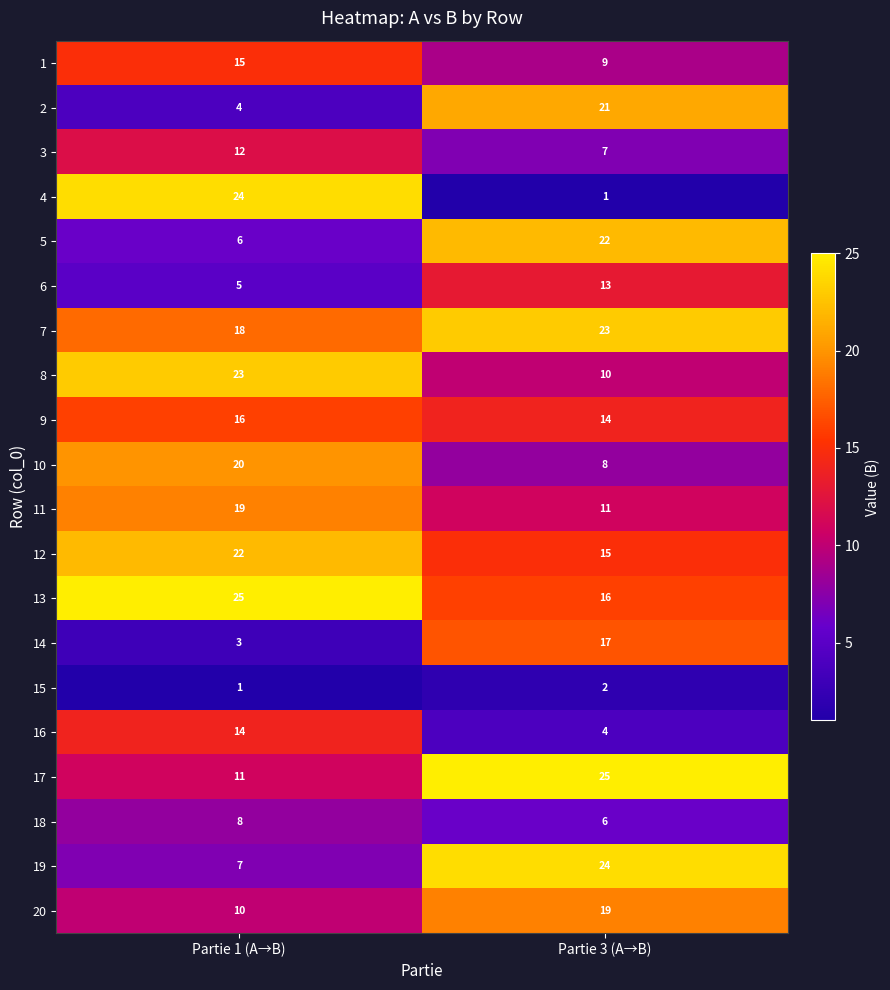

Where is 7 nearest to the value 20?

Partie 1 (A→B)